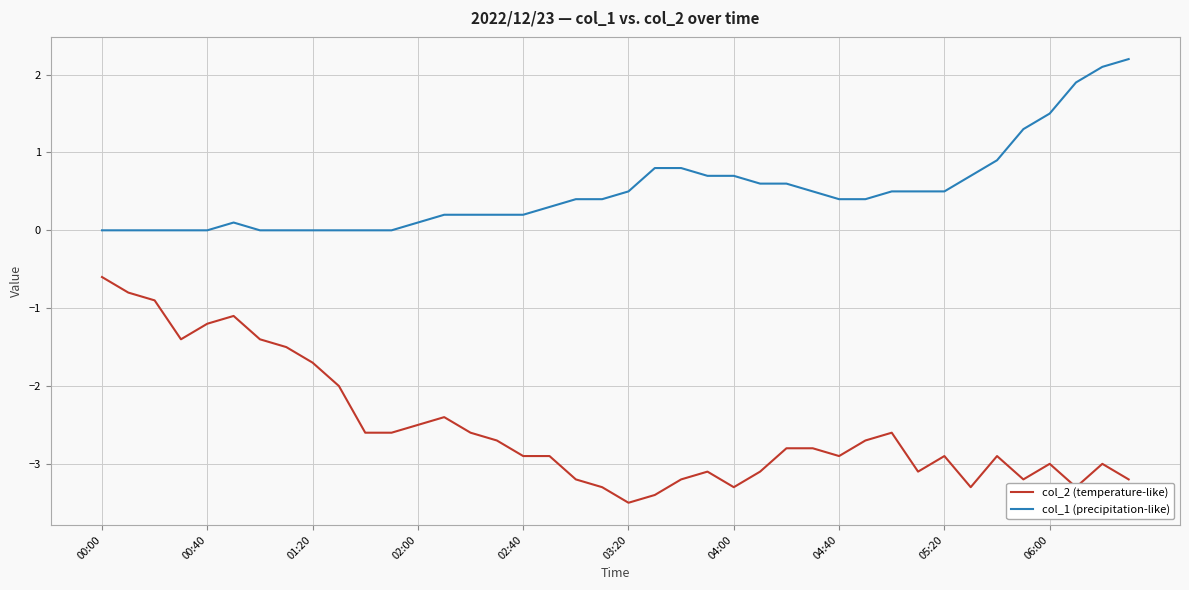

True or false: col_2 (temperature-like) and col_1 (precipitation-like) intersect in this chart.

False